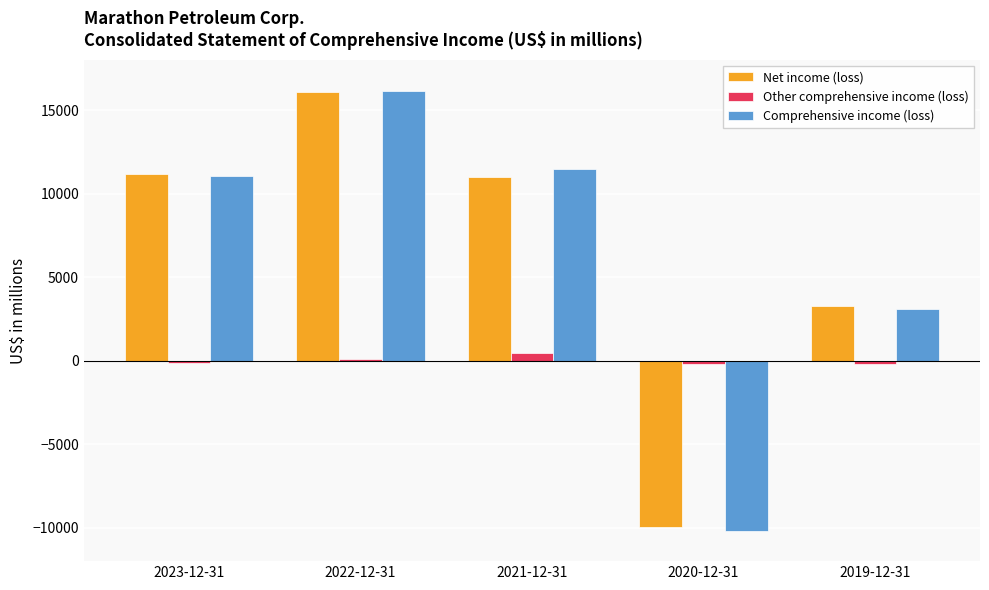

What is the average value of the Other comprehensive income (loss) series?

3